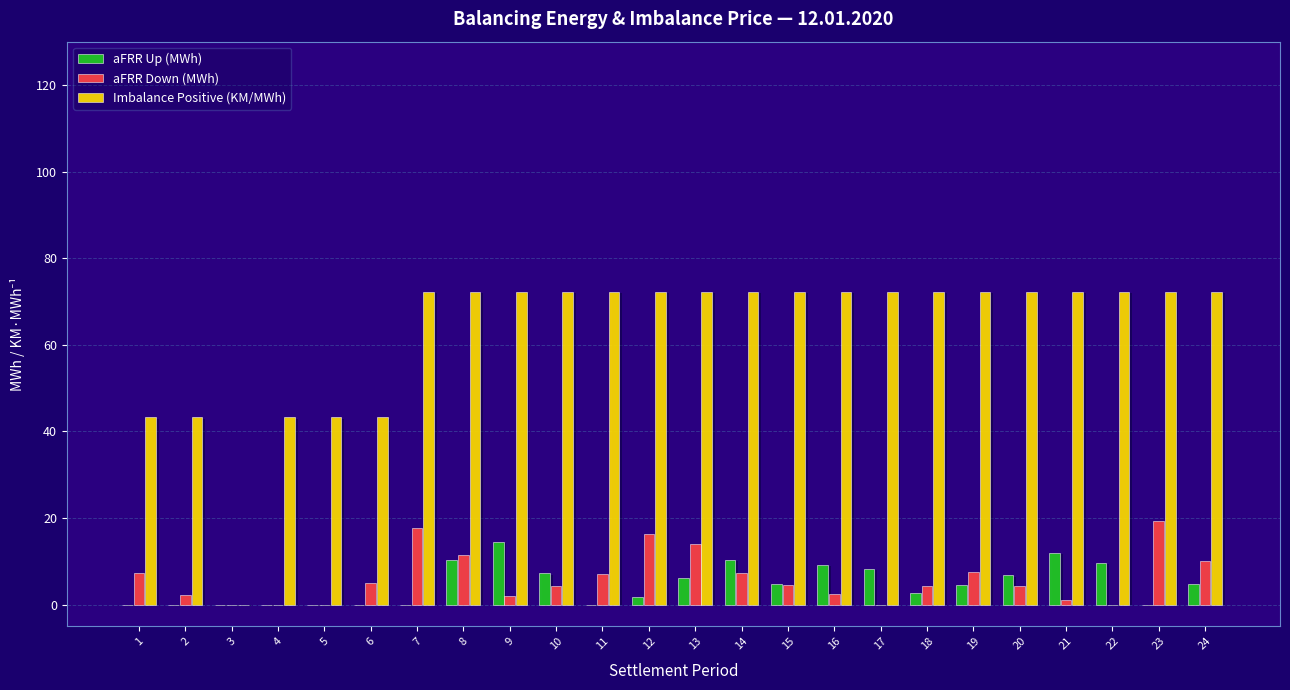

The value of aFRR Down (MWh) at 24 is 16.3. True or false?

False